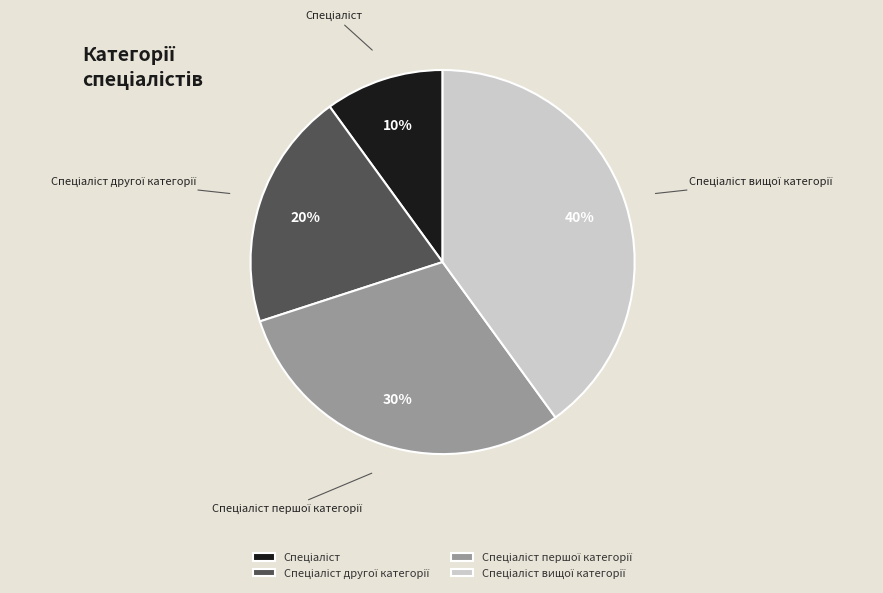

To the nearest percent, what is the average slice percentage?

25%